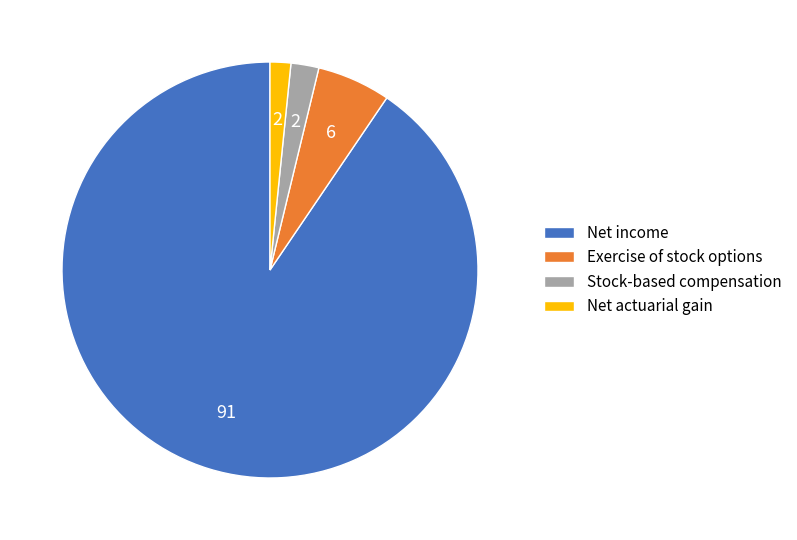

Is the sum of Net income and Net actuarial gain greater than half?

Yes